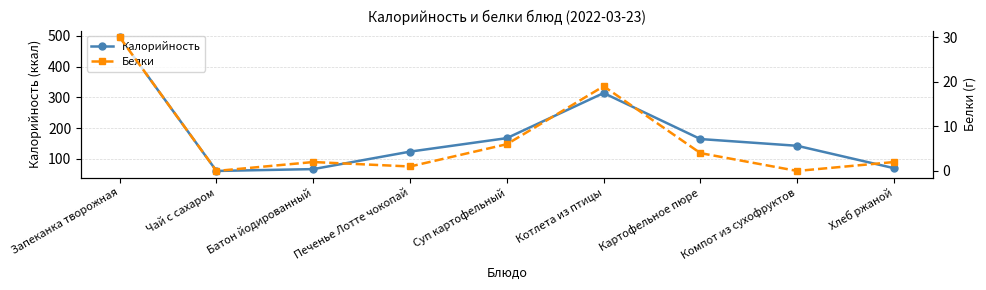

Rank the series by their average value, from lowest to highest.

Белки, Калорийность